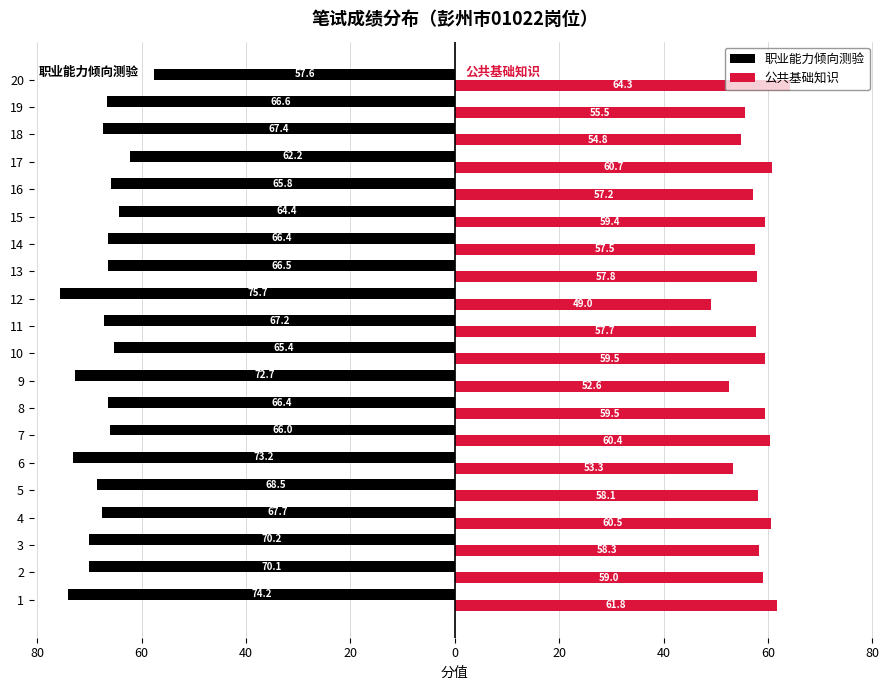

What are all the series names shown in the legend?

职业能力倾向测验, 公共基础知识